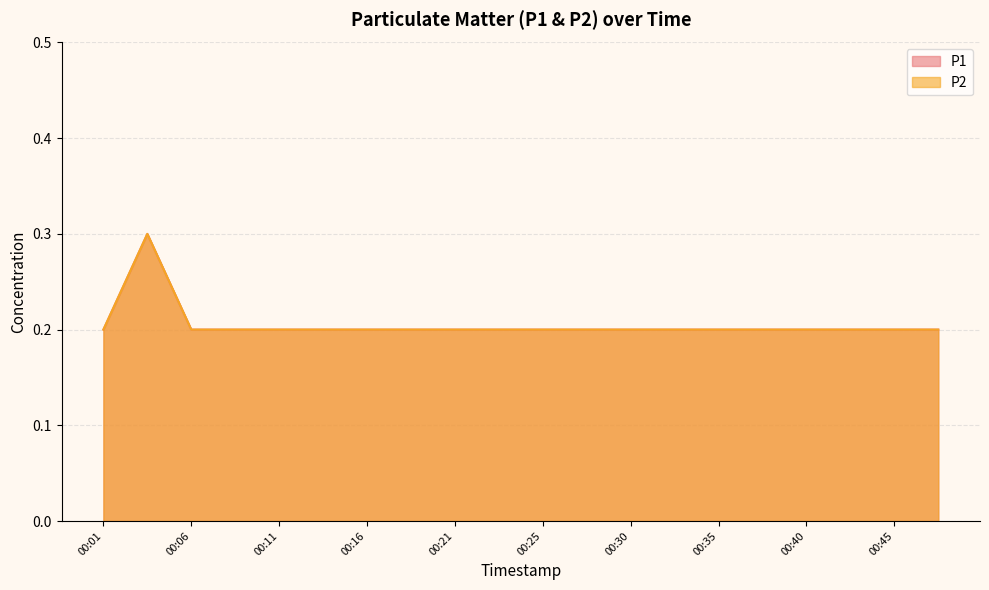

True or false: P1 has more than 2 points higher than both neighbors.

False